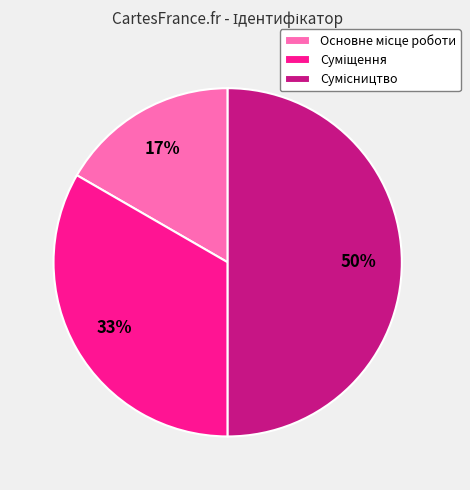

To the nearest percent, what is the average slice percentage?

33%